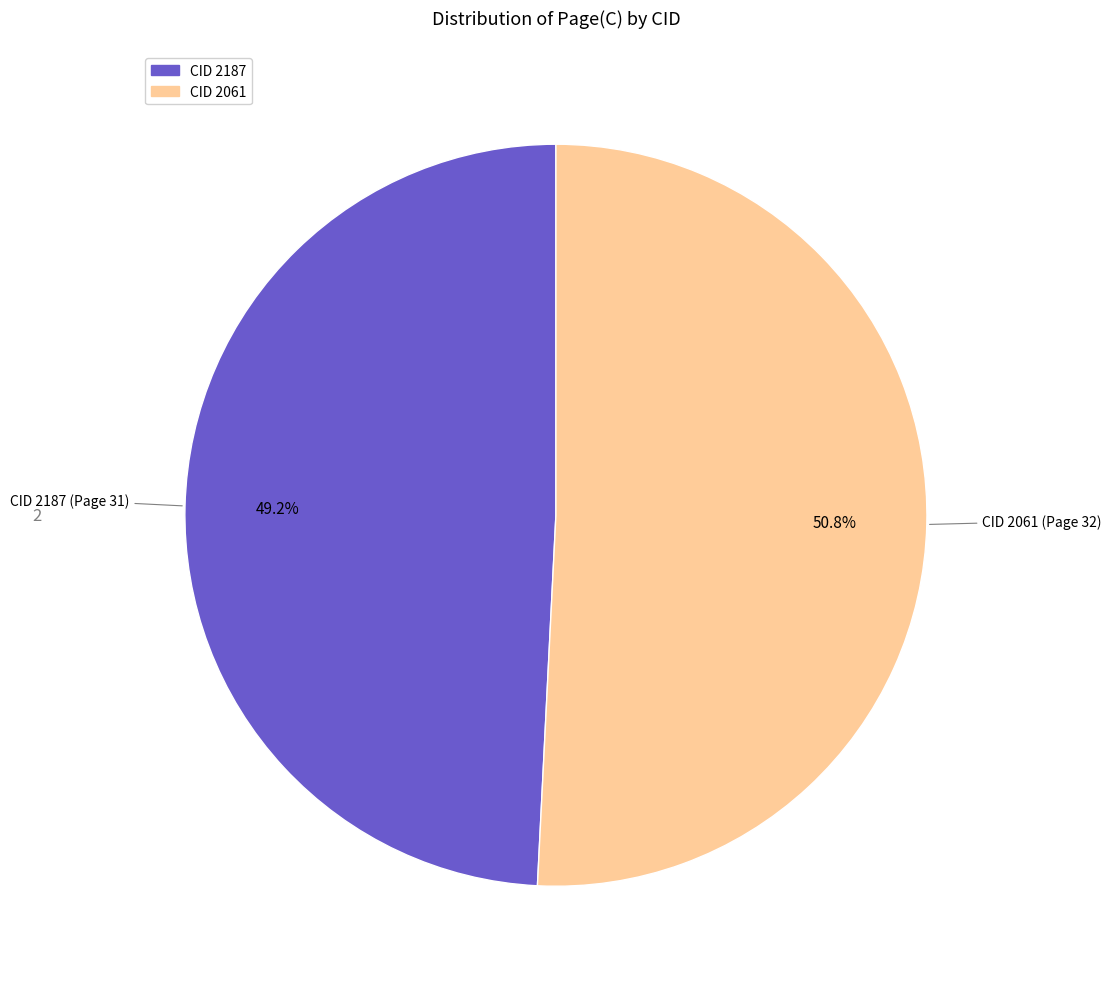

Is there a majority slice in this chart?

Yes